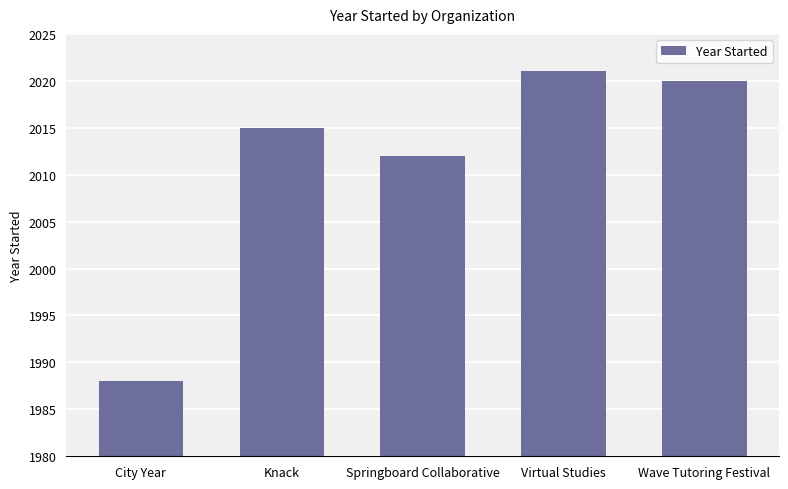

At which category does the chart reach its peak across all series?

Virtual Studies